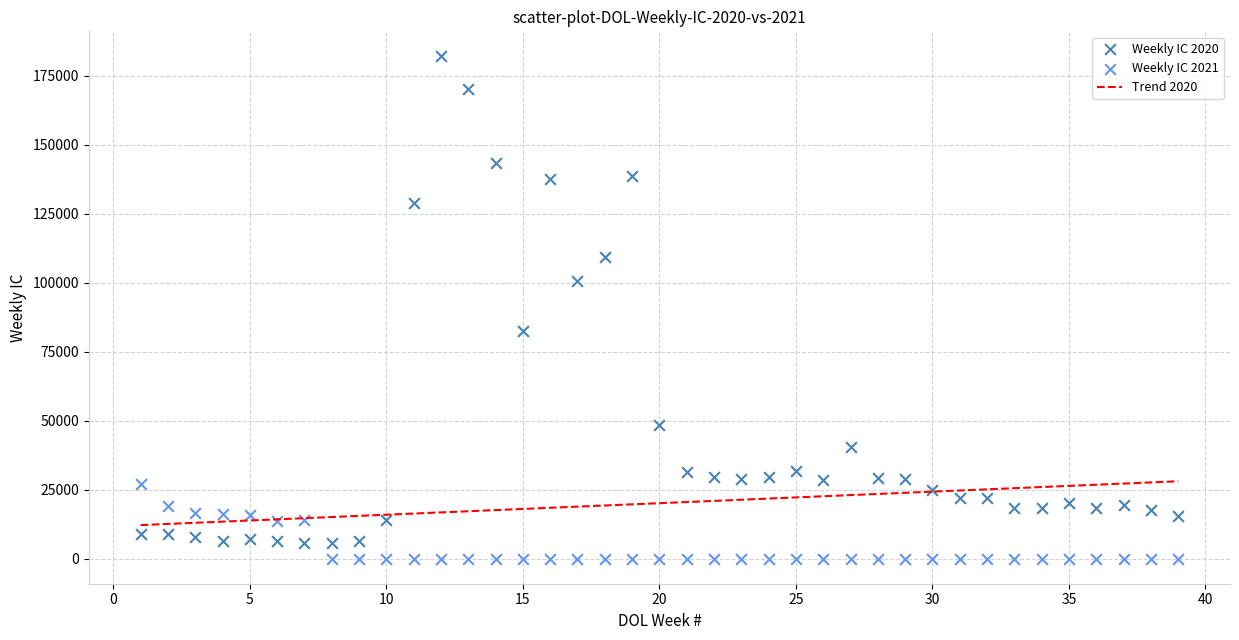

Which series has the largest Y range (max minus min)?

Weekly IC 2020